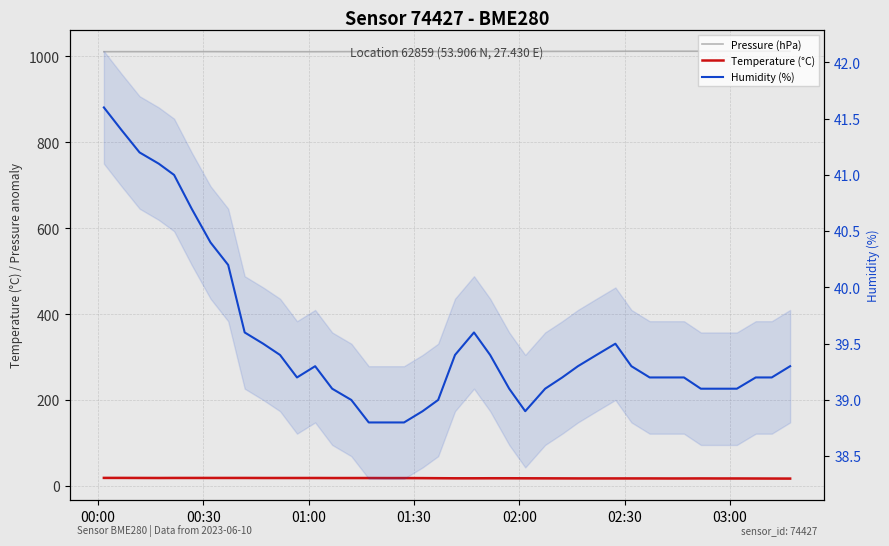

True or false: pressure has more than 2 interior local peaks.

False